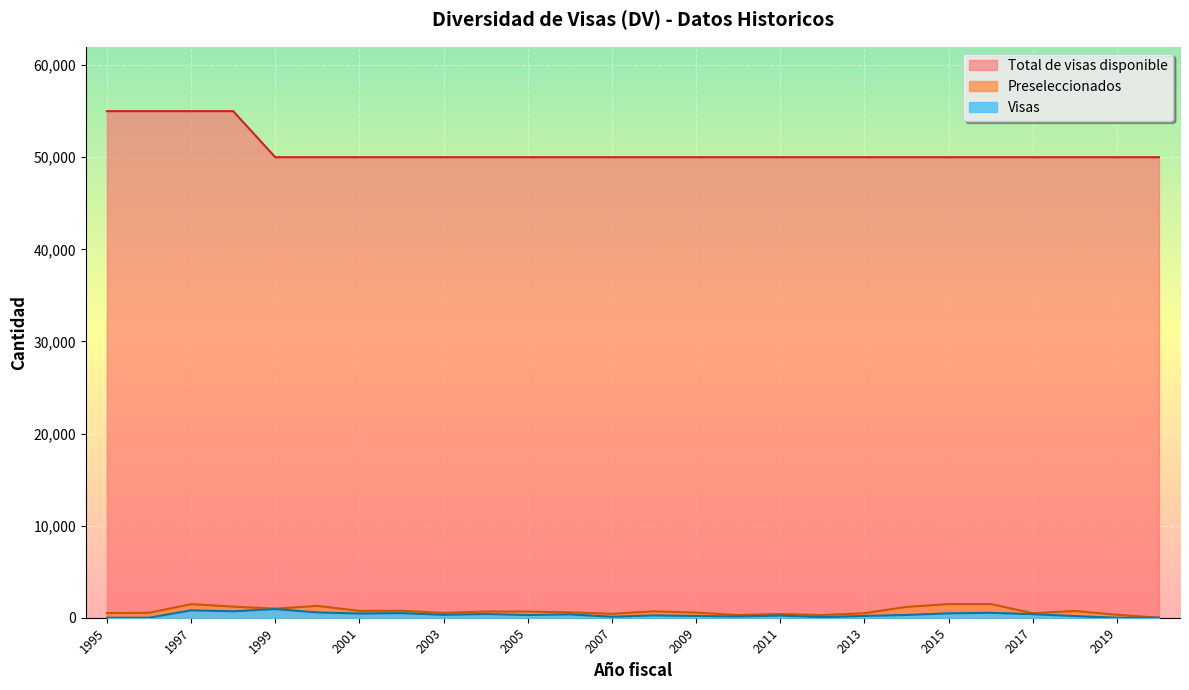

How many categories are shown in the chart?

26